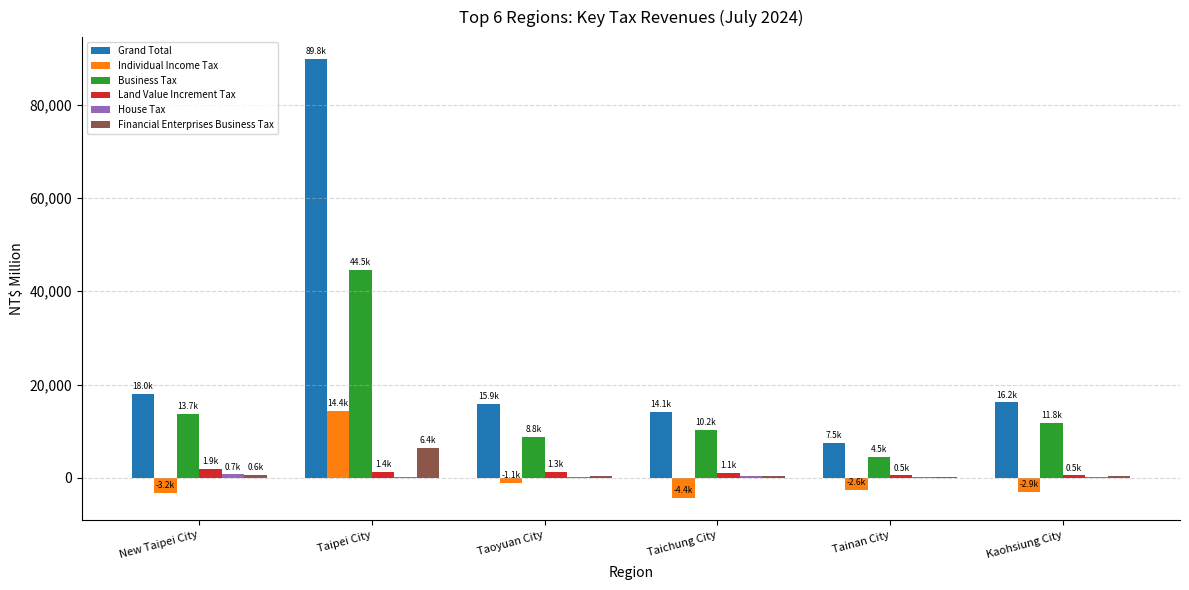

At which category does the chart reach its peak across all series?

Taipei City